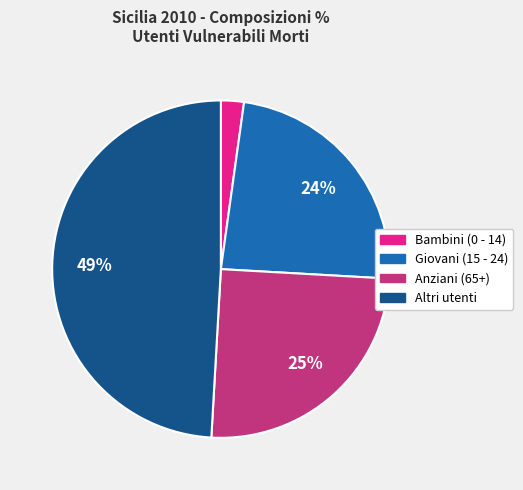

To the nearest percent, what is the difference between the largest and smallest slice percentages?

47%